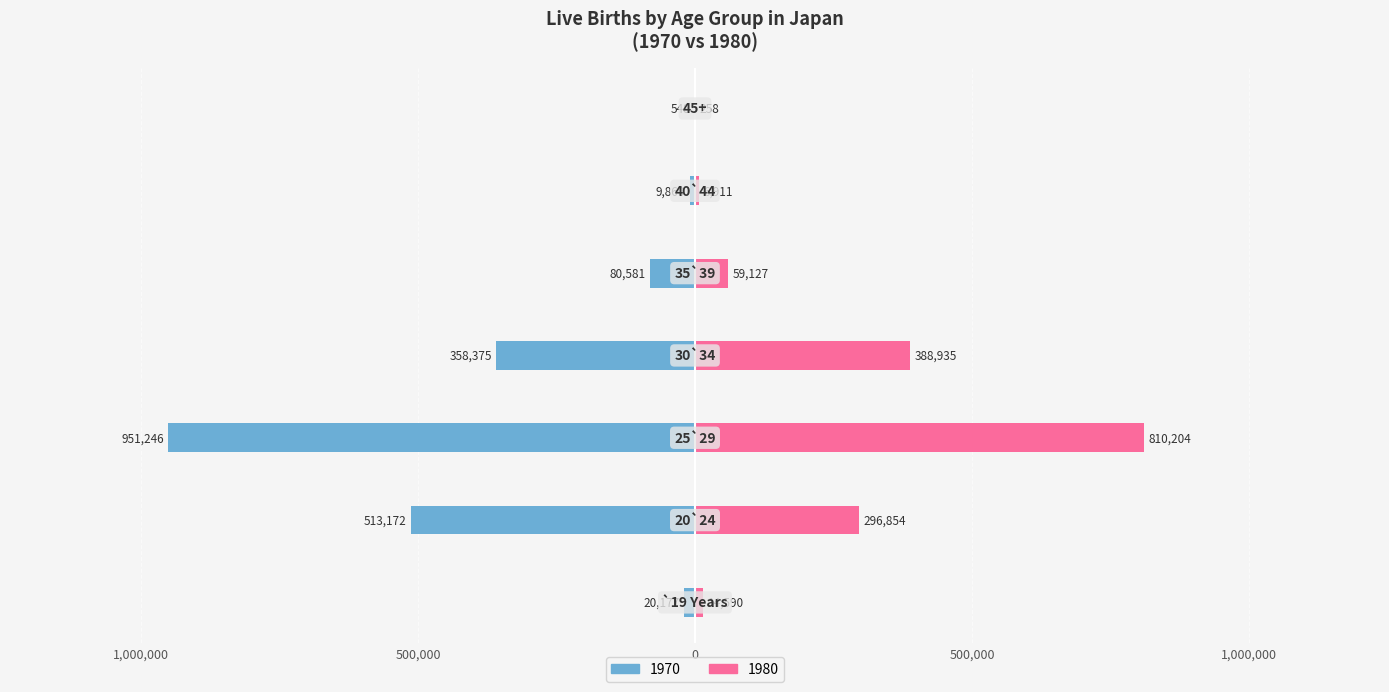

How many series are shown in this chart?

2